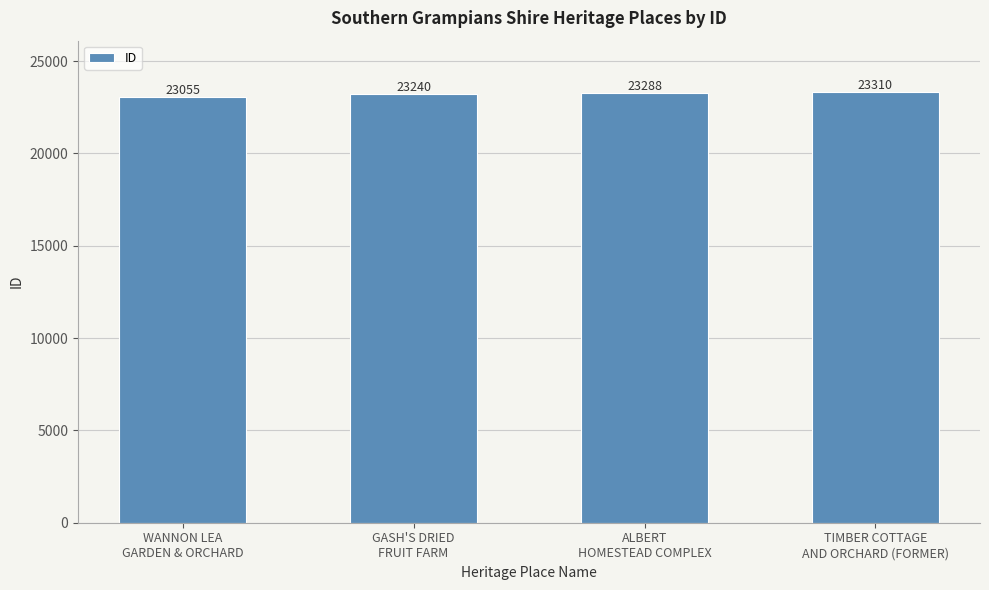

What value does the data have at ALBERT
HOMESTEAD COMPLEX, to the nearest 5?

23290